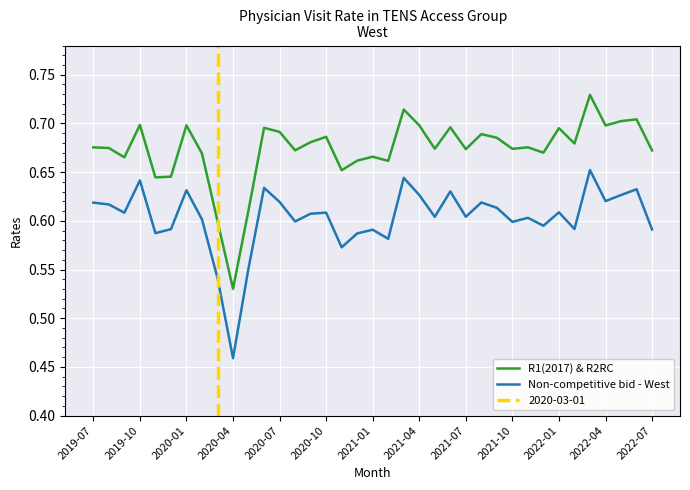

Which series has the largest range (max minus min)?

R1(2017) & R2RC